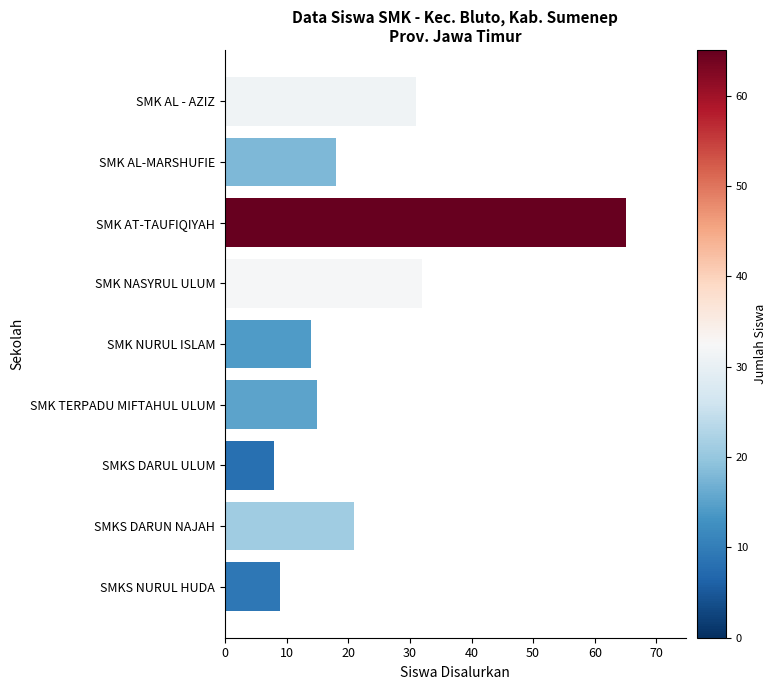

At which category does the chart reach its peak across all series?

SMK AT-TAUFIQIYAH